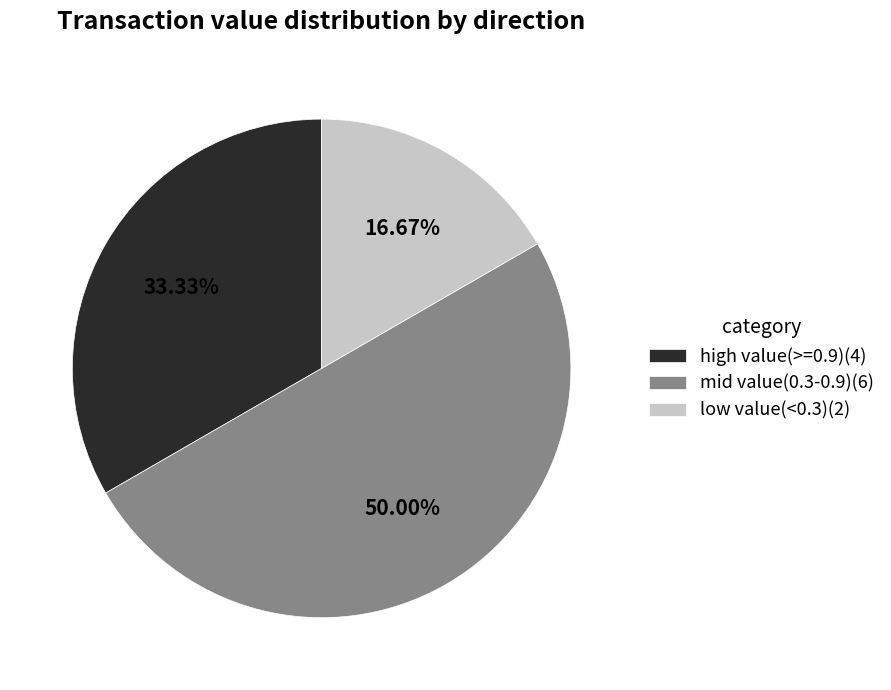

How many segments does this pie chart have?

3